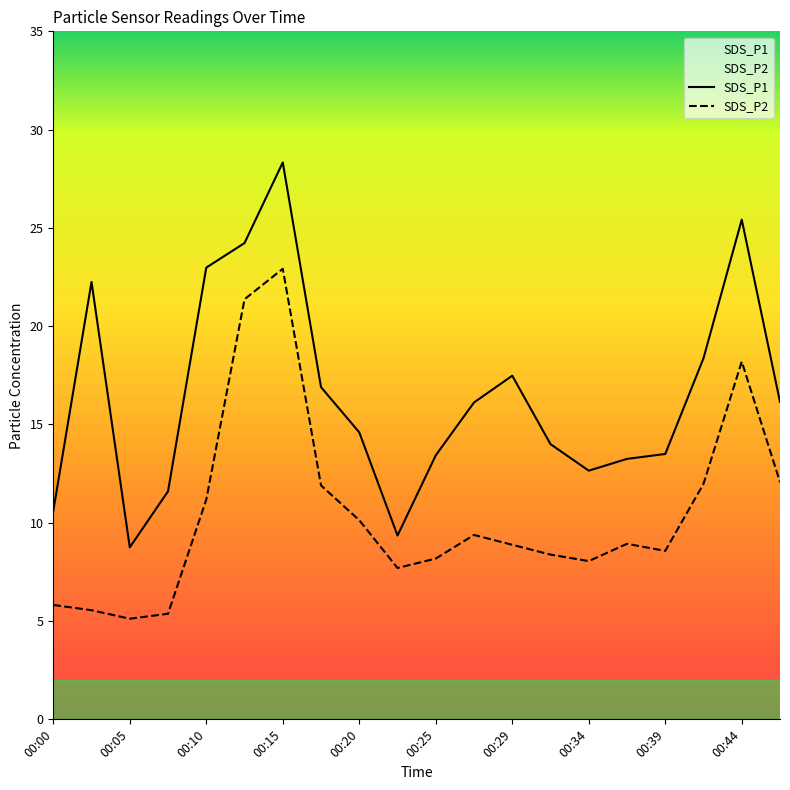

How many data points in SDS_P1 are less than 16?

10